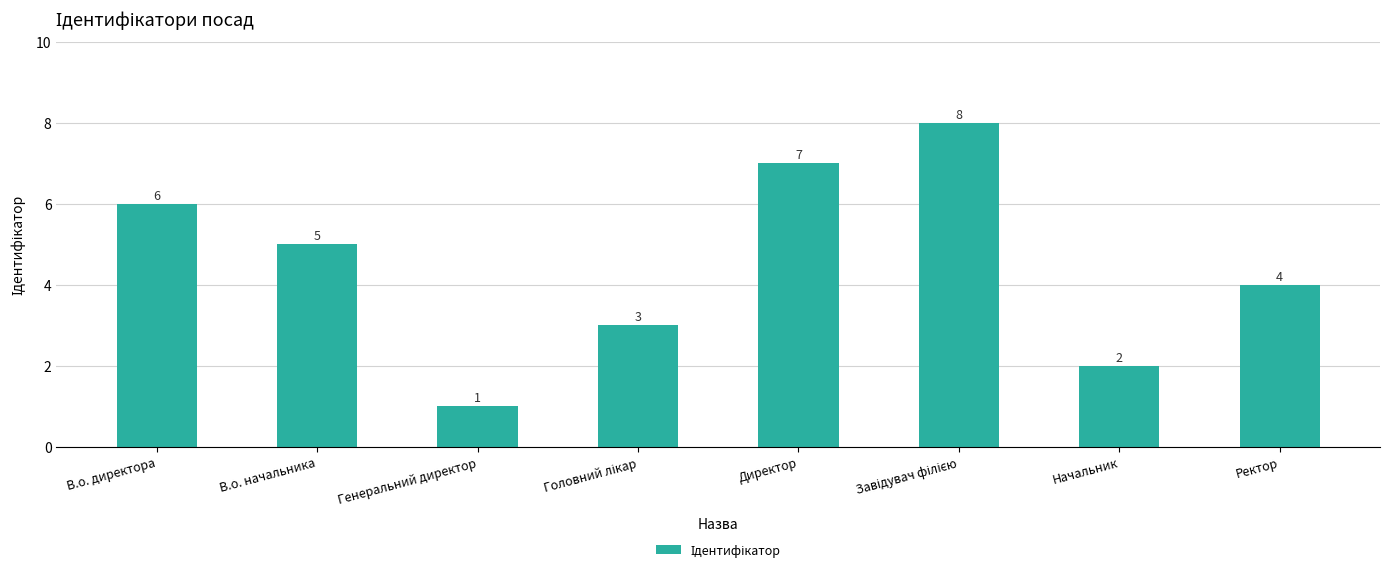

The chart shows a value of 1 at Генеральний директор. True or false?

True